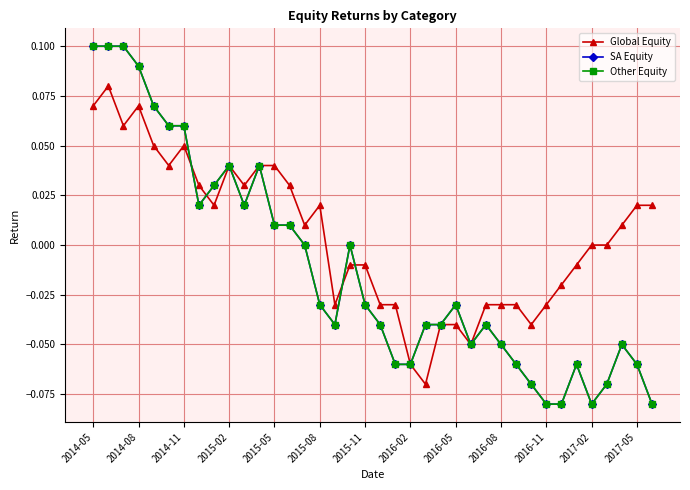

Reading right to left, transcribe all the data shown in this chart.

Global Equity: 0.0	0.0	0.0	0.0	0.0	-0.0	-0.0	-0.0	-0.0	-0.0	-0.0	-0.0	-0.1	-0.0	-0.0	-0.1	-0.1	-0.0	-0.0	-0.0	-0.0	-0.0	0.0	0.0	0.0	0.0	0.0	0.0	0.0	0.0	0.0	0.1	0.0	0.1	0.1	0.1	0.1	0.1
SA Equity: -0.1	-0.1	-0.1	-0.1	-0.1	-0.1	-0.1	-0.1	-0.1	-0.1	-0.1	-0.0	-0.1	-0.0	-0.0	-0.0	-0.1	-0.1	-0.0	-0.0	0.0	-0.0	-0.0	0.0	0.0	0.0	0.0	0.0	0.0	0.0	0.0	0.1	0.1	0.1	0.1	0.1	0.1	0.1
Other Equity: -0.1	-0.1	-0.1	-0.1	-0.1	-0.1	-0.1	-0.1	-0.1	-0.1	-0.1	-0.0	-0.1	-0.0	-0.0	-0.0	-0.1	-0.1	-0.0	-0.0	0.0	-0.0	-0.0	0.0	0.0	0.0	0.0	0.0	0.0	0.0	0.0	0.1	0.1	0.1	0.1	0.1	0.1	0.1